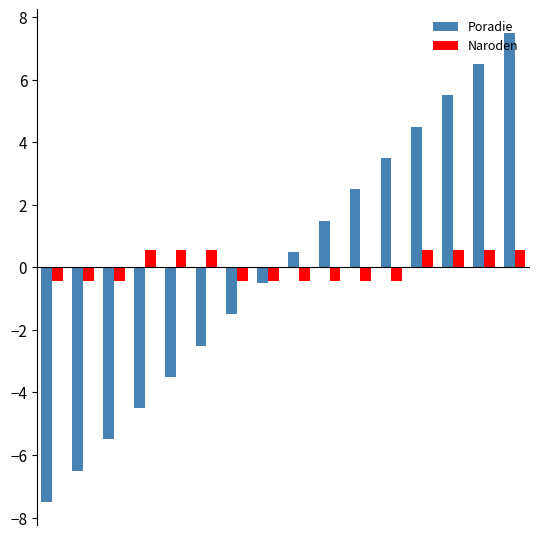

At how many categories does at least one series exceed 2?

6